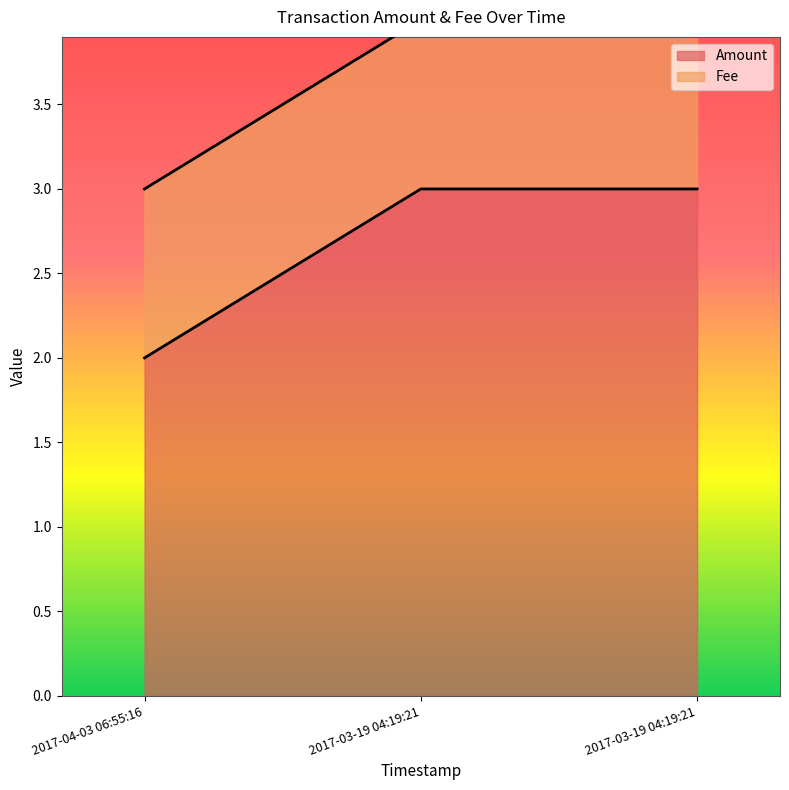

Which category has the lowest value in the Fee series?

2017-04-03 06:55:16